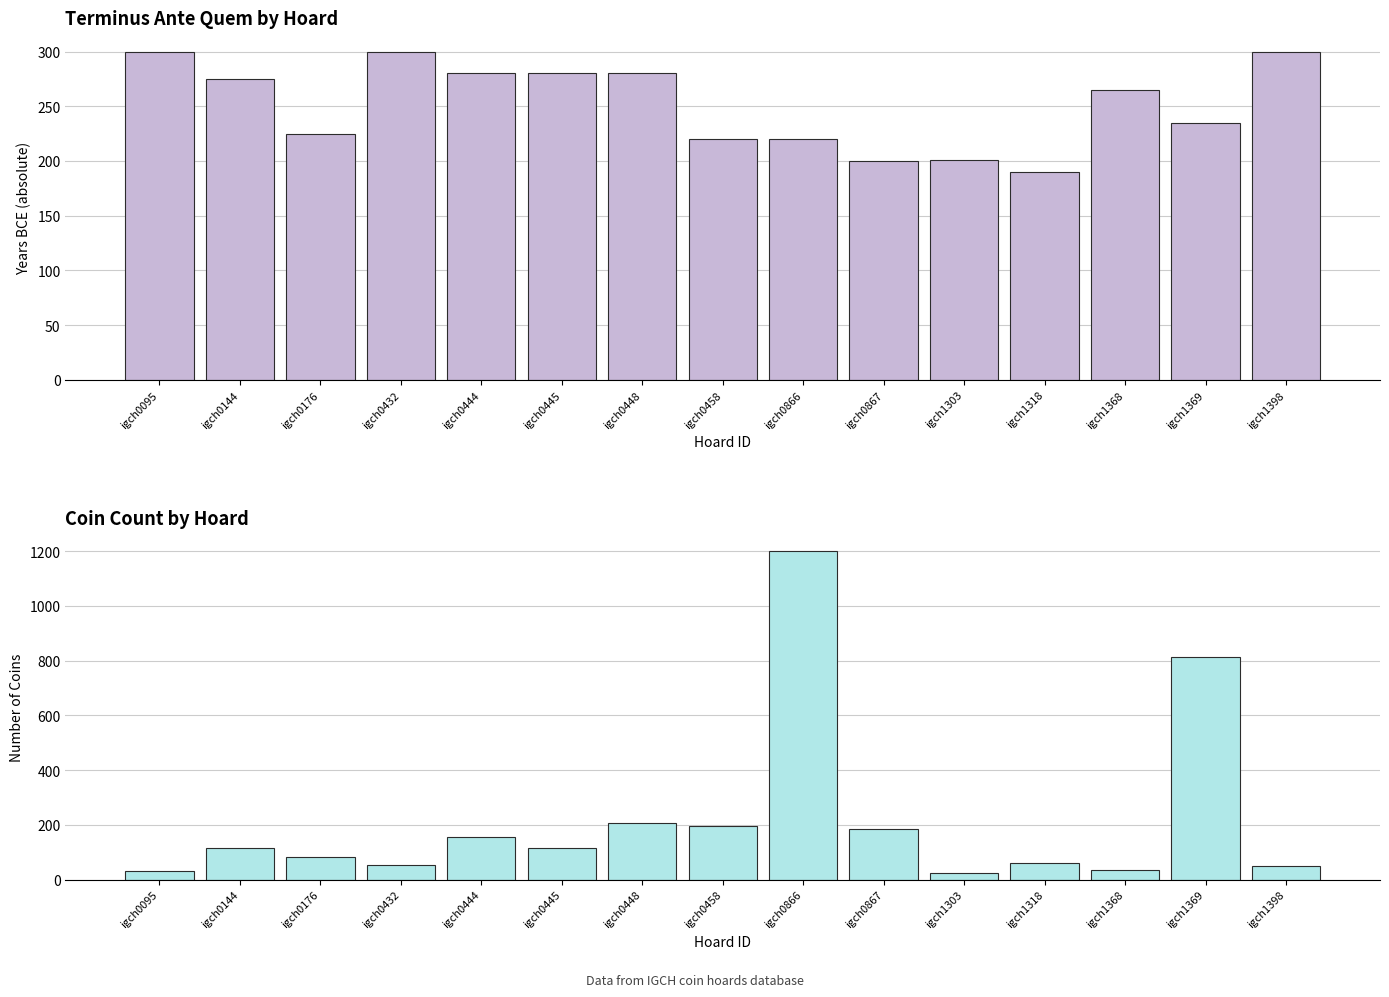

Reading right to left, transcribe all the data shown in this chart.

Terminus Ante Quem (abs): igch1398=300	igch1369=235	igch1368=265	igch1318=190	igch1303=201	igch0867=200	igch0866=220	igch0458=220	igch0448=280	igch0445=280	igch0444=280	igch0432=300	igch0176=225	igch0144=275	igch0095=300
Coin Count: igch1398=49	igch1369=815	igch1368=35	igch1318=60	igch1303=22	igch0867=184	igch0866=1200	igch0458=195	igch0448=208	igch0445=114	igch0444=157	igch0432=53	igch0176=82	igch0144=115	igch0095=31